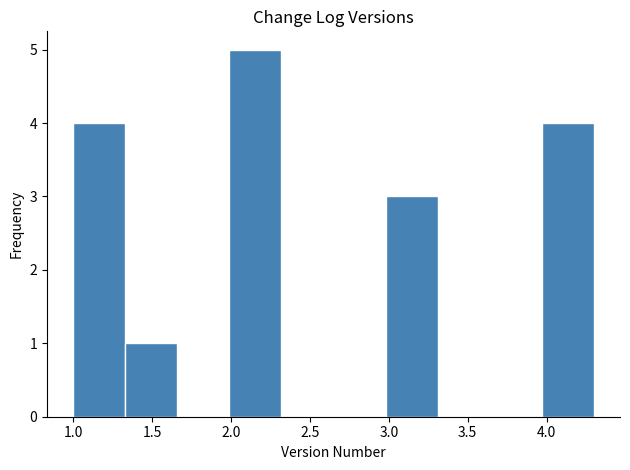

Reading left to right, transcribe this chart: for each bar, give the range it covers on the x-axis and its height. Neither the bar edges nor the heights are printed on the chart, so give them approximately, as read against the axes.

1.00 to 1.33: 4
1.33 to 1.66: 1
1.66 to 1.99: 0
1.99 to 2.32: 5
2.32 to 2.65: 0
2.65 to 2.98: 0
2.98 to 3.31: 3
3.31 to 3.64: 0
3.64 to 3.97: 0
3.97 to 4.30: 4